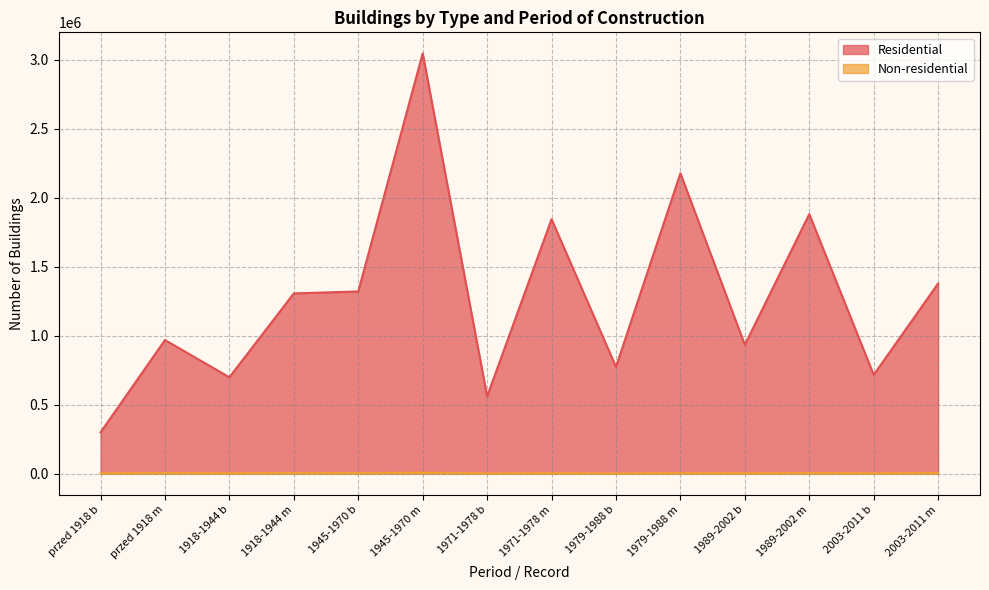

True or false: Non-residential and Residential cross at least once.

False